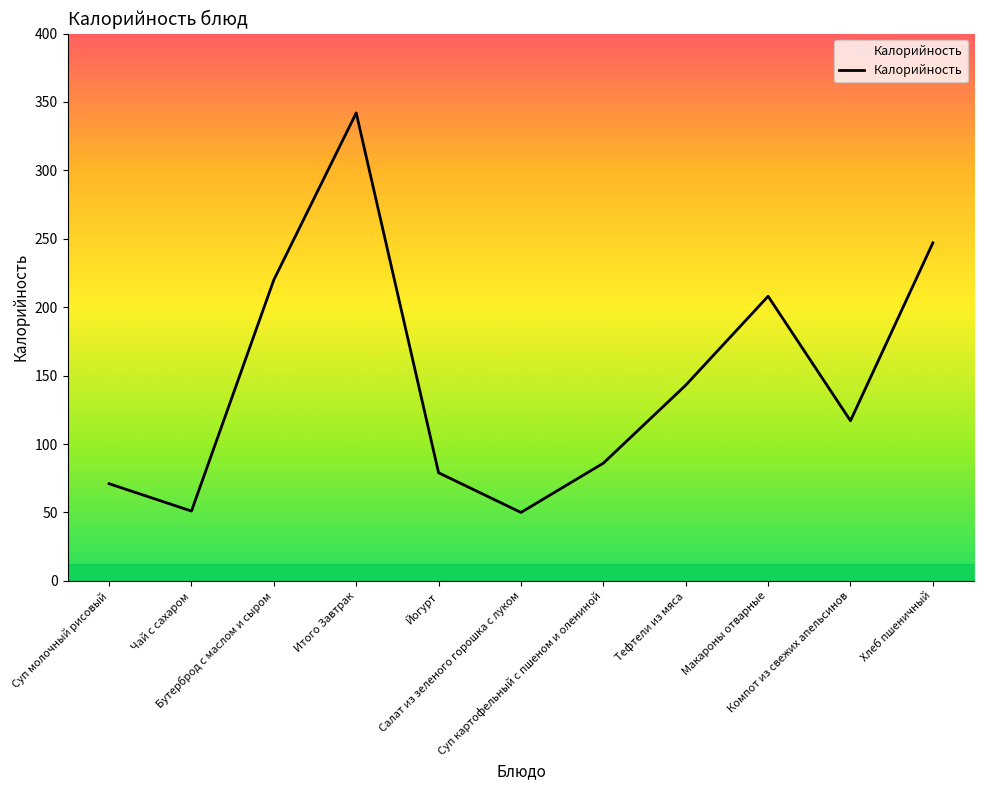

What position from the left is Макароны отварные?

9